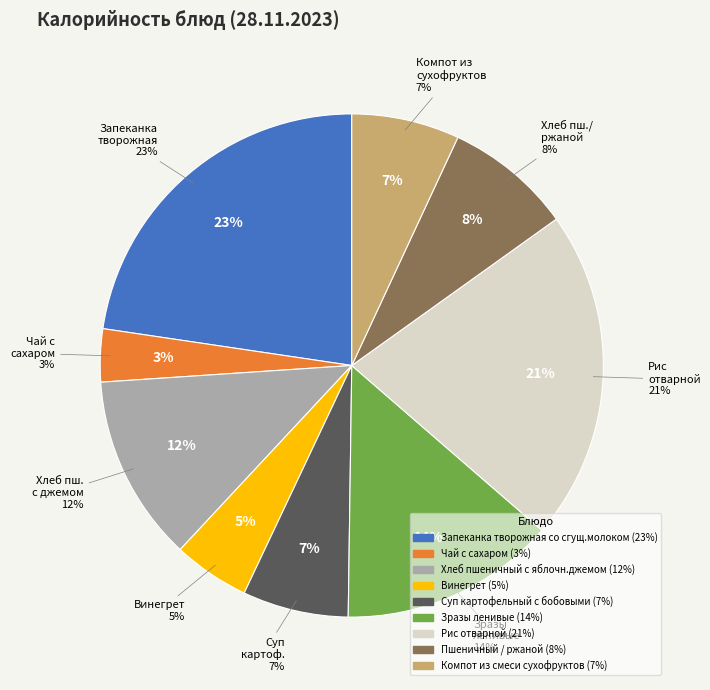

True or false: Компот из смеси сухофруктов accounts for 22% of the total.

False